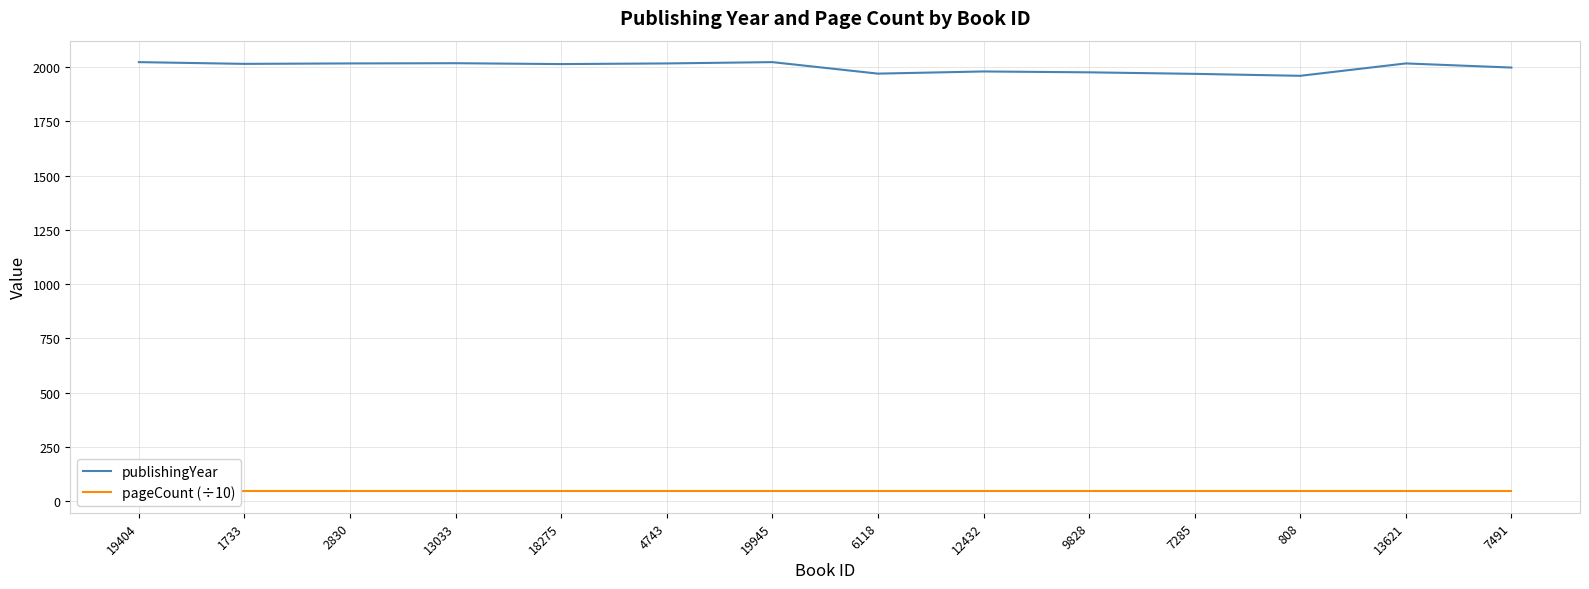

Which series has the largest range (max minus min)?

publishingYear